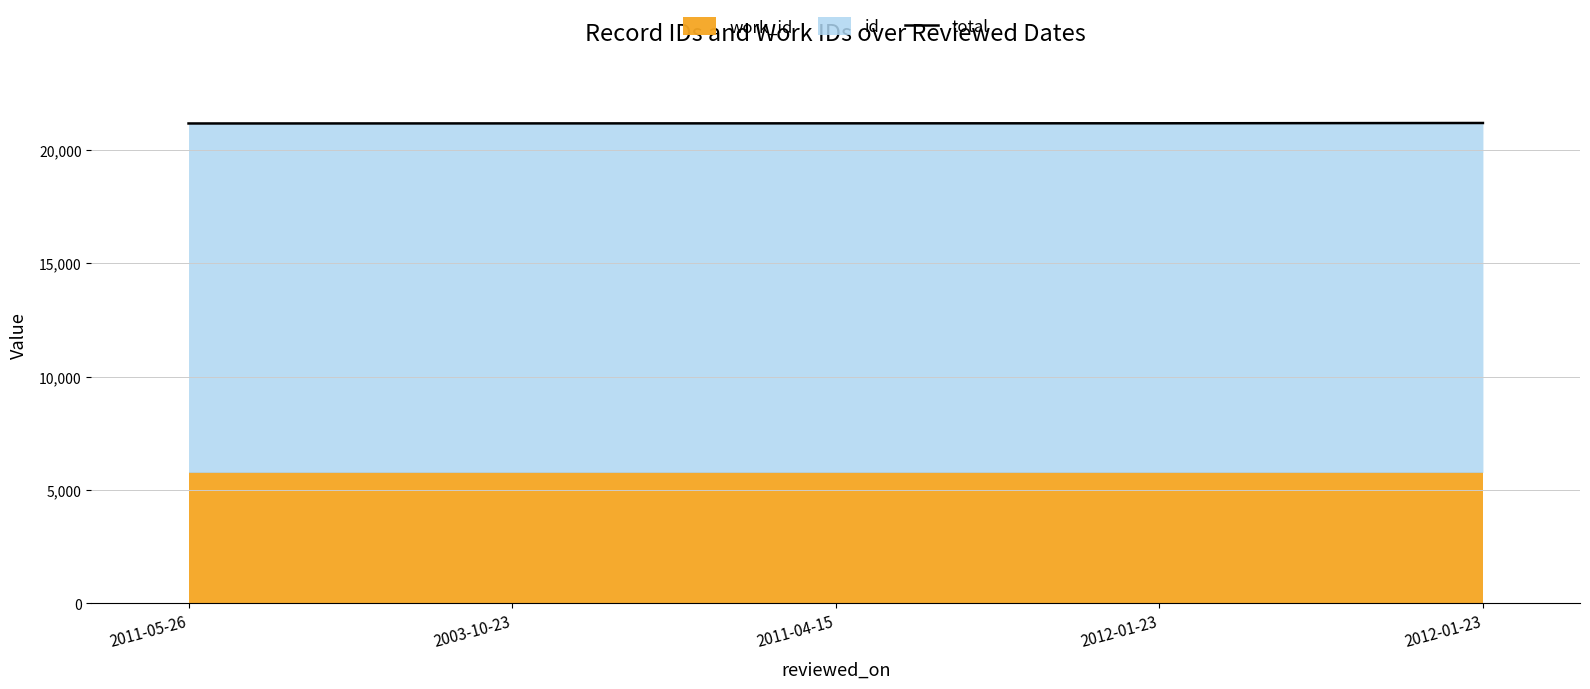

What is the difference between the values at 2012-01-23 and 2011-05-26?

21